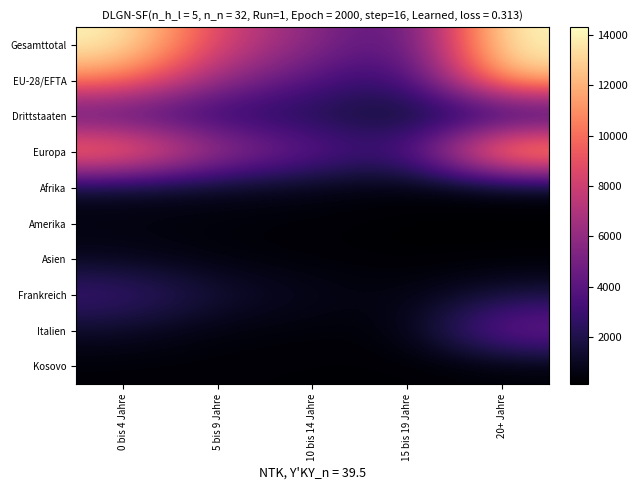

At which category is the sum across all series the highest?

20+ Jahre